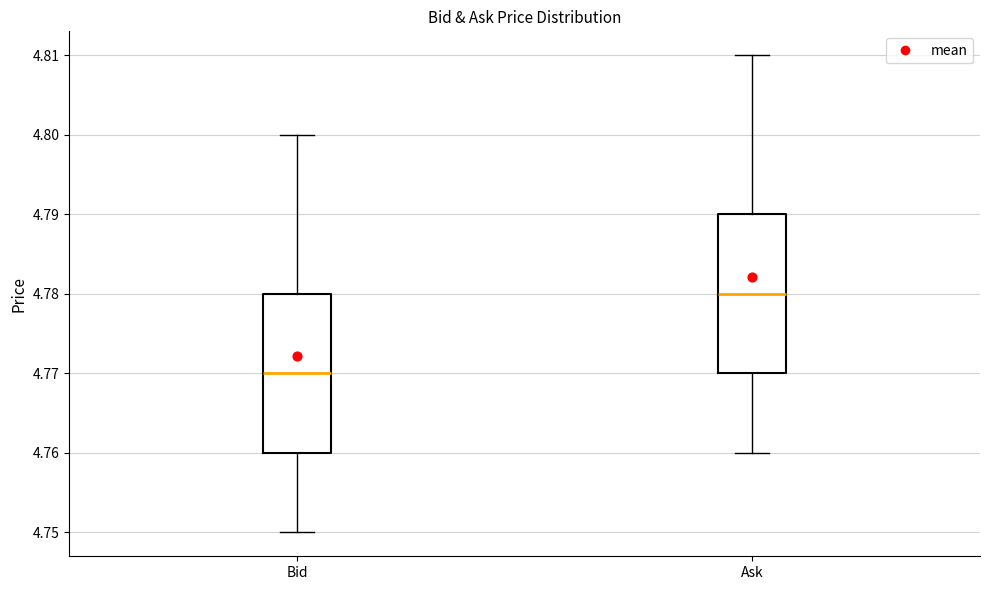

Reading left to right, read every box against the y-axis: the position of its median line, the range the box covers, and the ends of its whiskers. The values are not printed on the chart, so give them approximately, as read against the axis.

Bid: median 4.77, box 4.76 to 4.78, whiskers 4.75 to 4.80
Ask: median 4.78, box 4.77 to 4.79, whiskers 4.76 to 4.81